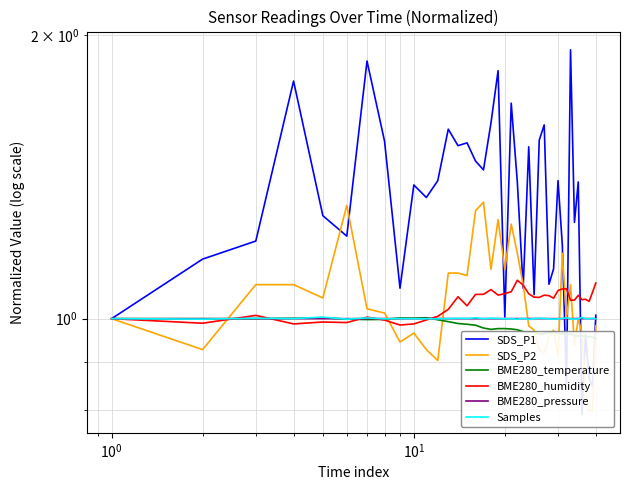

Is the value of Samples at 36 greater than the value of SDS_P1 at 10?

No